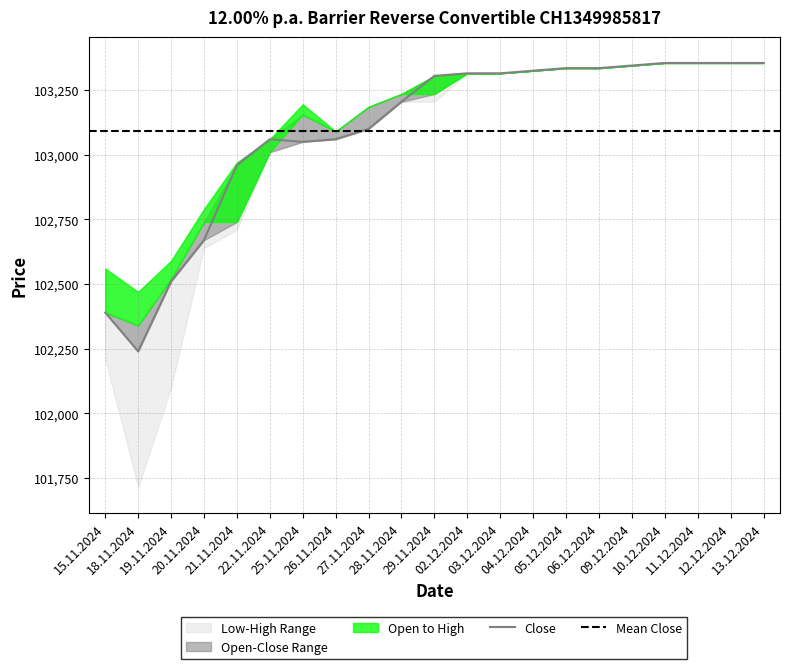

What is the total value across all series at 02.12.2024?

413260